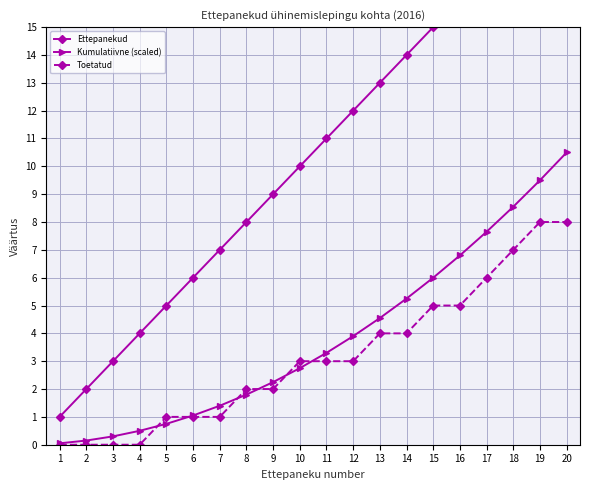

What are all the series names shown in the legend?

Ettepanekud, Kumulatiivne (scaled), Toetatud